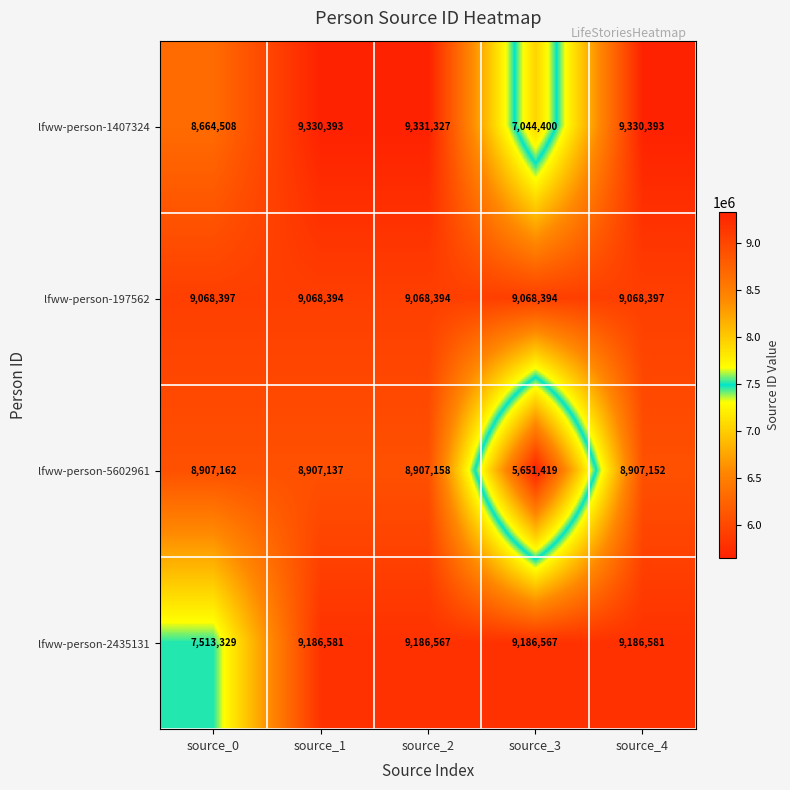

What is the total value across all series at source_3?

30950780